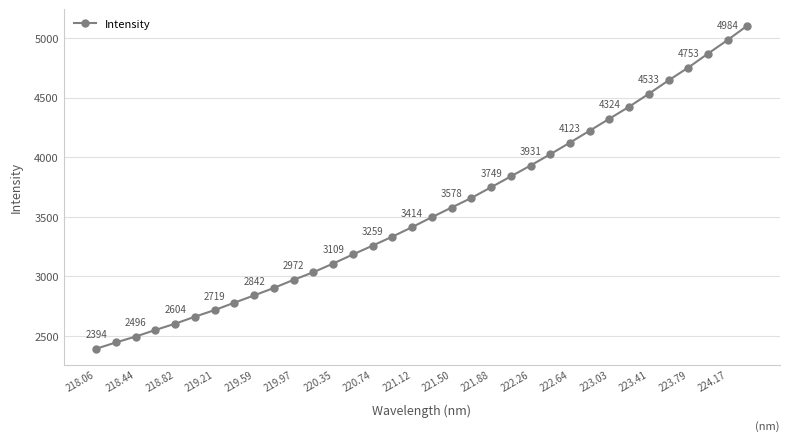

What is the maximum value shown in the chart?

5104.9